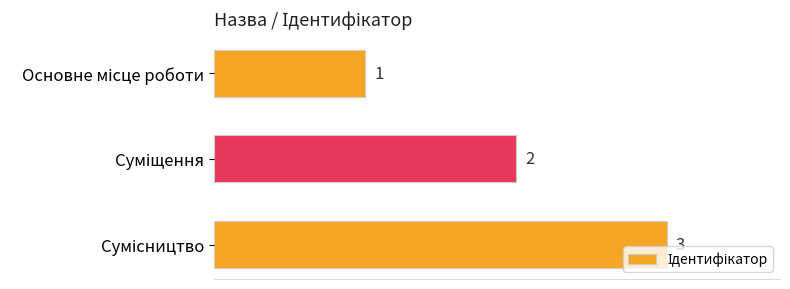

What is the greatest value displayed?

3